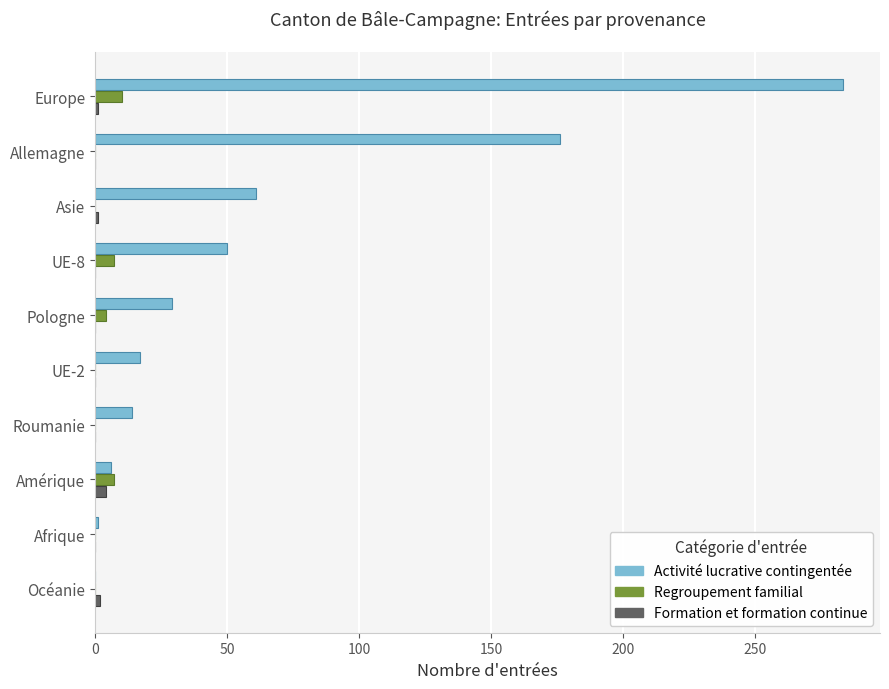

Which series changed the most between Roumanie and Allemagne?

Activité lucrative contingentée